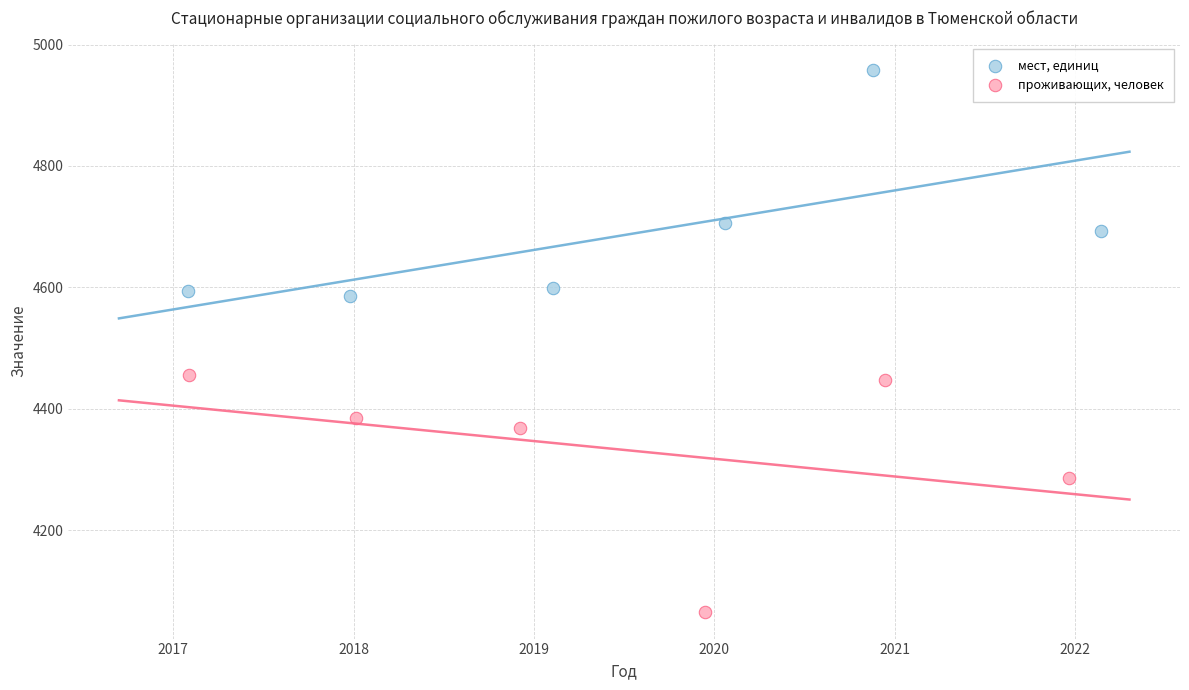

Which series contains the lowest Y value?

проживающих, человек